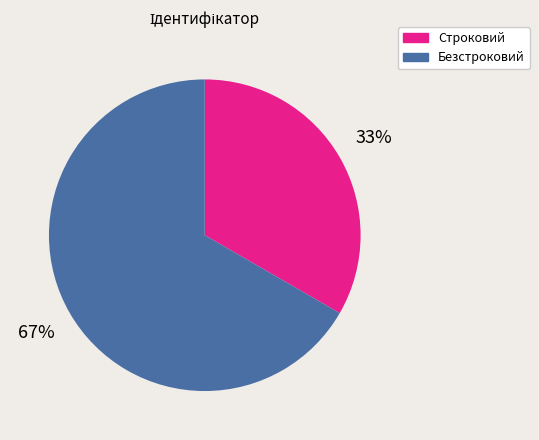

To the nearest percent, what percentage of the pie is Строковий?

33%